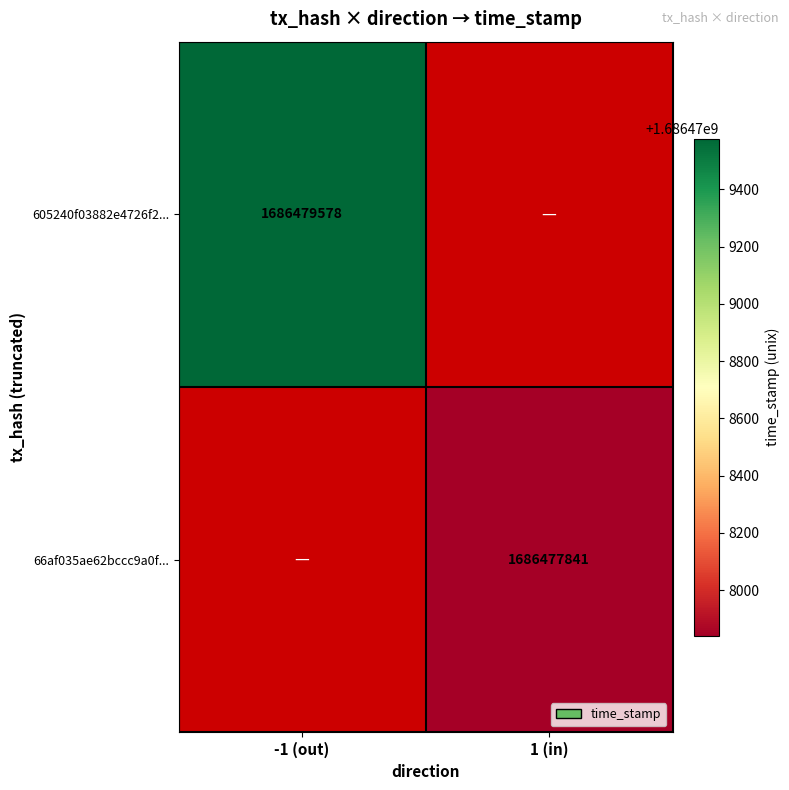

Is it true that 66af035ae62bccc9a0f... equals 851296599 at 1 (in)?

False